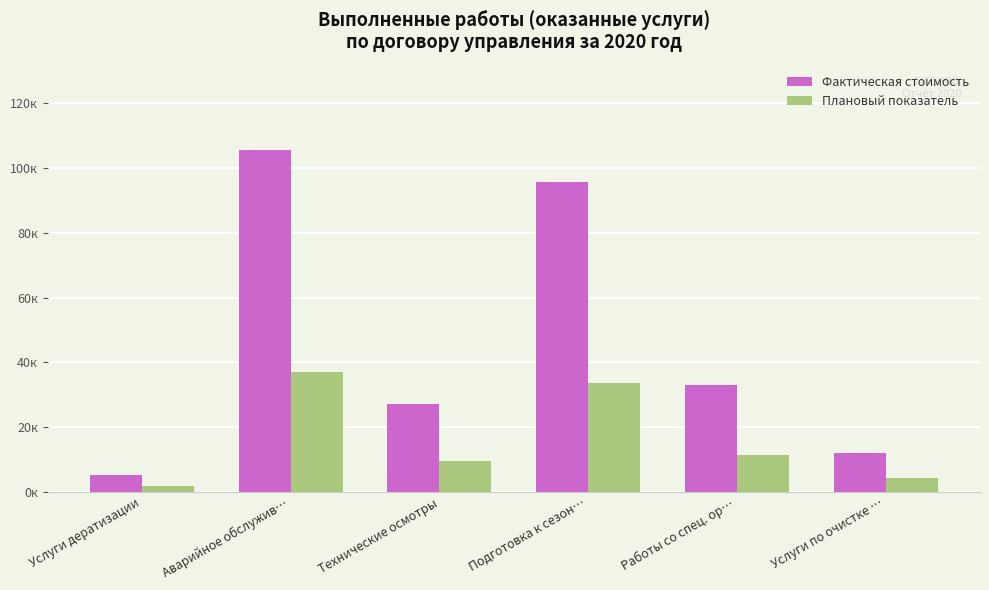

List the series in order of their peak value, highest first.

Фактическая стоимость, Плановый показатель